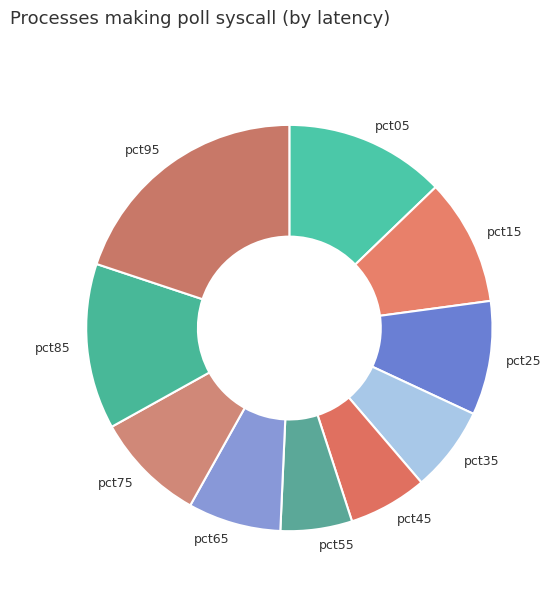

Is it true that pct95 is 25% of the pie?

False